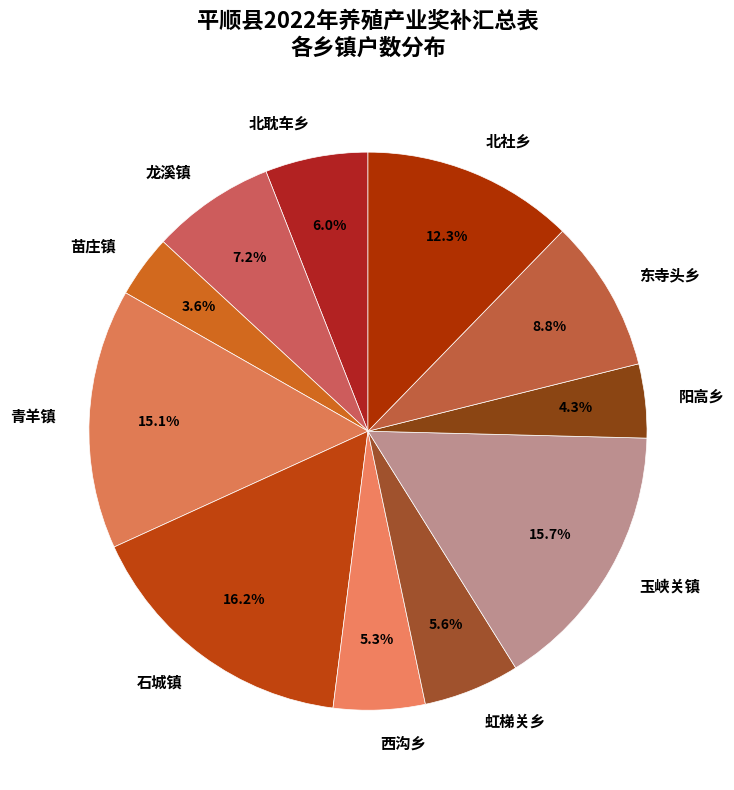

To the nearest percent, what is the difference between the 玉峡关镇 and 北耽车乡 slice percentages?

10%